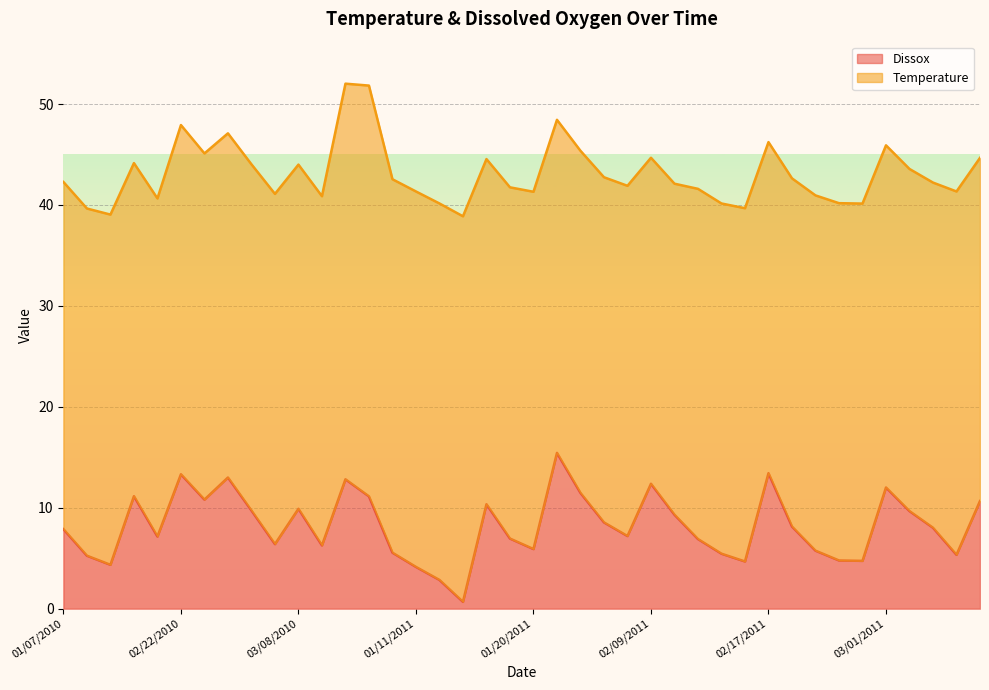

What is the maximum value for Dissox?

15.4